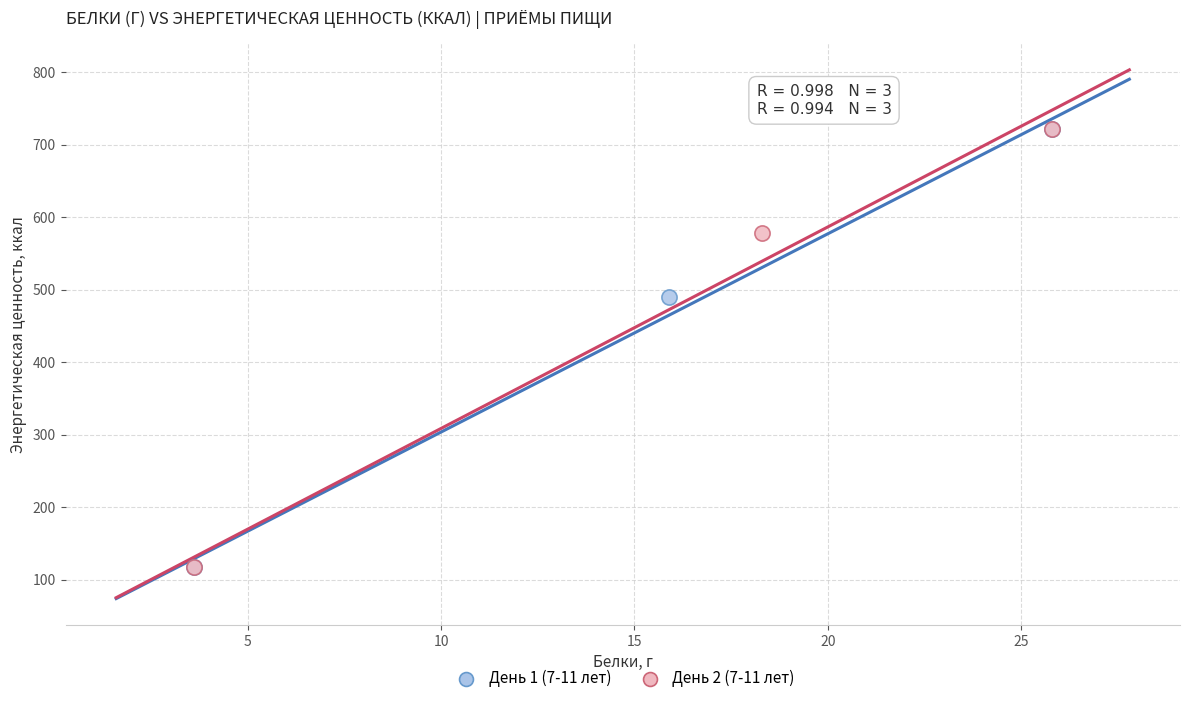

What are all the series names shown in the legend?

День 1 (7-11 лет), День 2 (7-11 лет)